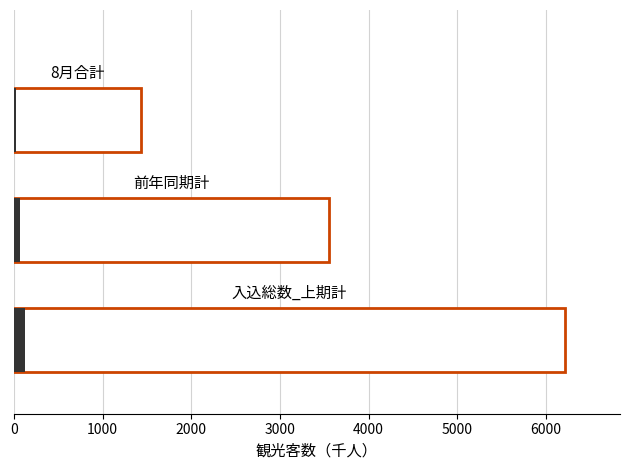

The value of 9月 at 伊達市 is 182.4. True or false?

False